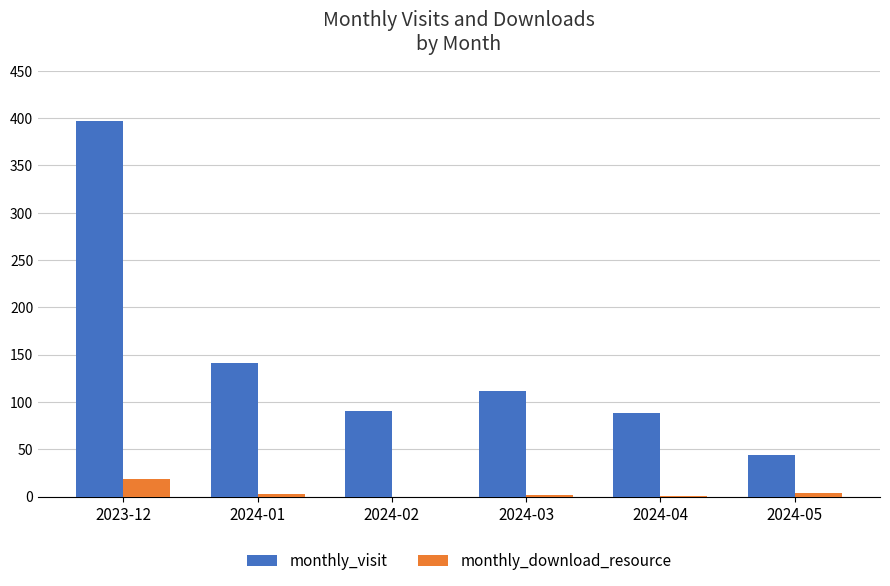

Which label corresponds to the largest value in the chart?

2023-12